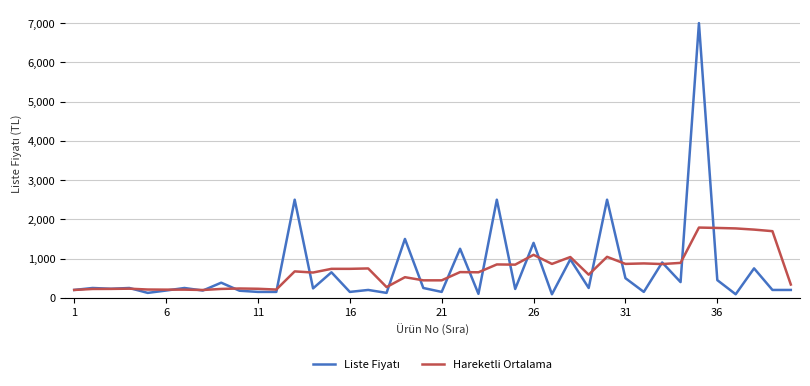

What is the minimum value for Hareketli Ortalama?

199.0